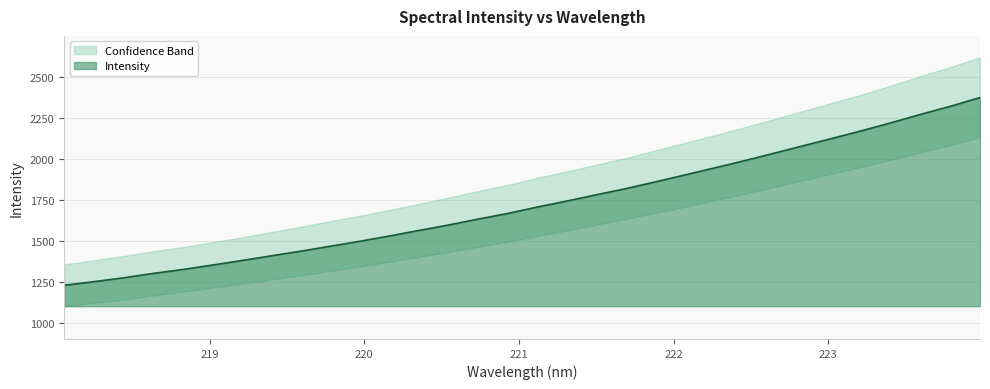

What is the maximum value for Intensity?

2373.5